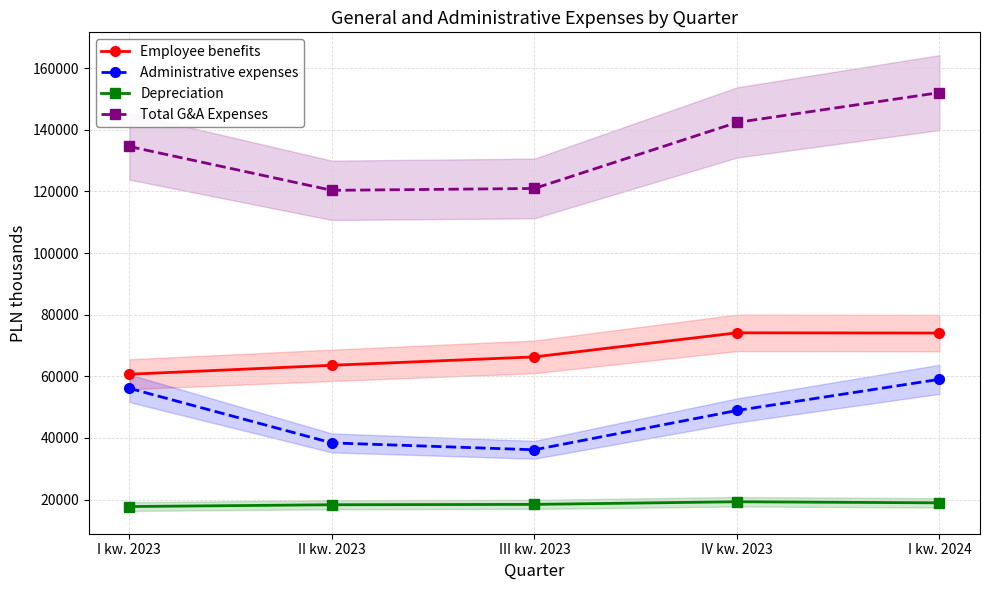

How many values in the Total G&A Expenses series are below 134554?

2